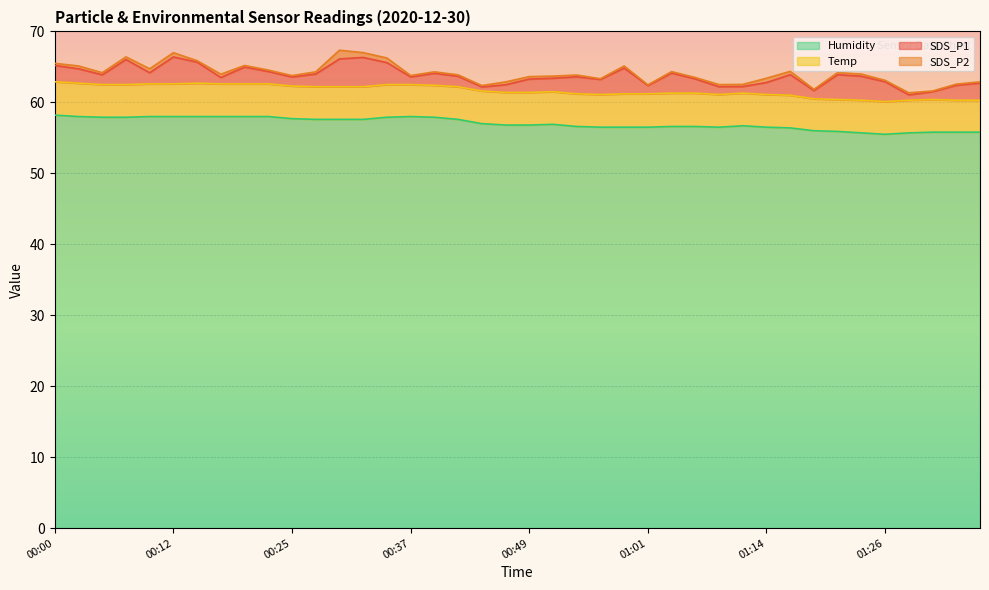

Which category has the lowest value across all series?

00:56